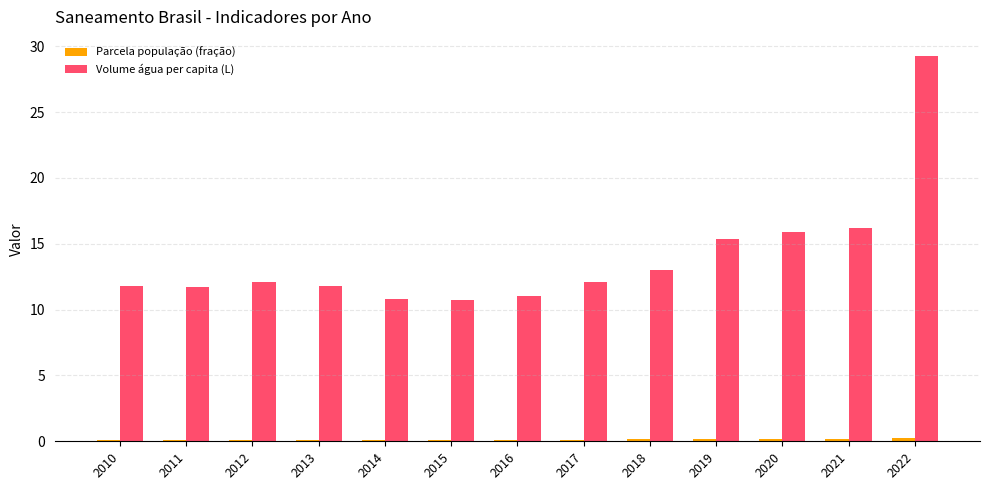

Which label corresponds to the largest value in the chart?

2022